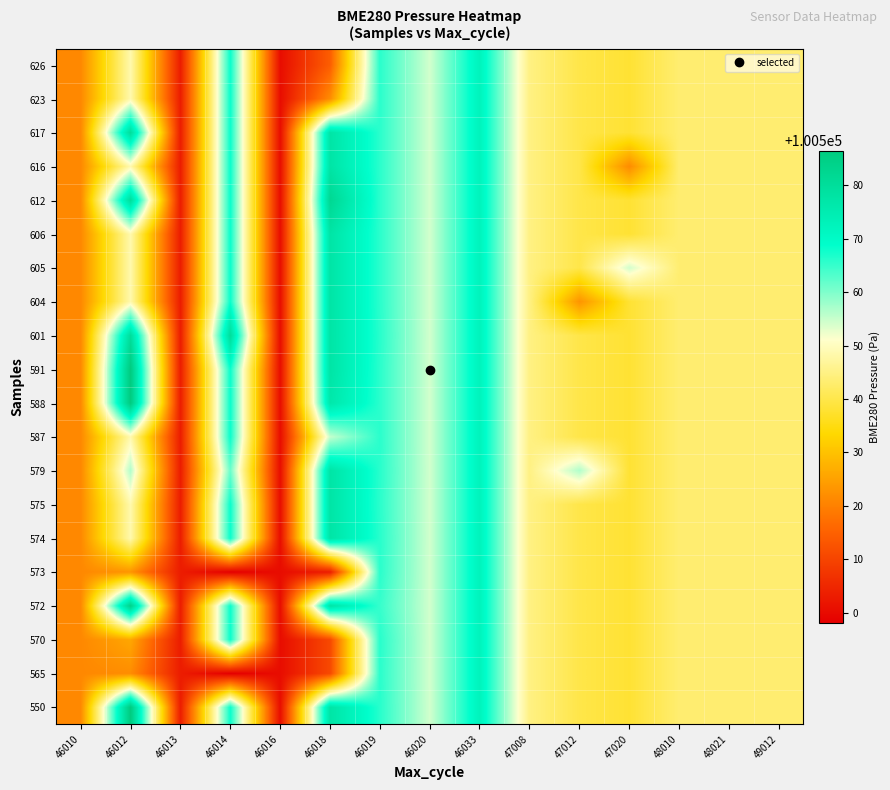

Reading left to right, transcribe all the data shown in this chart.

550: 46010=100521.2	46012=100586.5	46013=100503.2	46014=100568.1	46016=100500.5	46018=100577.6	46019=100566.0	46020=100554.2	46033=100572.3	47008=100544.9	47012=100539.8	47020=100538.0	48010=100543.3	48021=100543.3	49012=100543.3
565: 46010=100521.2	46012=100521.8	46013=100503.2	46014=100498.1	46016=100500.5	46018=100510.9	46019=100565.9	46020=100554.2	46033=100572.3	47008=100544.9	47012=100539.8	47020=100538.0	48010=100543.3	48021=100543.3	49012=100543.3
570: 46010=100521.2	46012=100525.9	46013=100503.2	46014=100568.1	46016=100500.5	46018=100510.9	46019=100566.0	46020=100554.2	46033=100572.3	47008=100544.9	47012=100539.8	47020=100538.0	48010=100543.3	48021=100543.3	49012=100543.3
572: 46010=100521.2	46012=100584.1	46013=100503.2	46014=100568.1	46016=100500.5	46018=100577.6	46019=100565.0	46020=100554.2	46033=100572.3	47008=100544.9	47012=100539.8	47020=100538.0	48010=100543.3	48021=100543.3	49012=100543.3
573: 46010=100521.2	46012=100523.0	46013=100503.2	46014=100498.1	46016=100500.5	46018=100503.2	46019=100565.9	46020=100554.2	46033=100572.3	47008=100544.9	47012=100539.8	47020=100538.0	48010=100543.3	48021=100543.3	49012=100543.3
574: 46010=100521.2	46012=100548.6	46013=100503.2	46014=100568.1	46016=100500.5	46018=100577.6	46019=100566.0	46020=100554.2	46033=100572.3	47008=100544.9	47012=100539.8	47020=100538.0	48010=100543.3	48021=100543.3	49012=100543.3
575: 46010=100521.2	46012=100548.6	46013=100503.2	46014=100568.1	46016=100500.5	46018=100577.6	46019=100565.9	46020=100554.2	46033=100572.3	47008=100544.9	47012=100539.8	47020=100538.0	48010=100543.3	48021=100543.3	49012=100543.3
579: 46010=100521.2	46012=100556.6	46013=100503.2	46014=100561.4	46016=100500.5	46018=100577.6	46019=100566.0	46020=100554.2	46033=100572.3	47008=100544.9	47012=100556.6	47020=100538.0	48010=100543.3	48021=100543.3	49012=100543.3
587: 46010=100521.2	46012=100548.6	46013=100503.2	46014=100568.1	46016=100500.5	46018=100555.1	46019=100565.9	46020=100554.2	46033=100572.3	47008=100544.9	47012=100539.8	47020=100538.0	48010=100543.3	48021=100543.3	49012=100543.3
588: 46010=100521.2	46012=100586.5	46013=100503.2	46014=100568.1	46016=100500.5	46018=100576.4	46019=100565.9	46020=100554.2	46033=100572.3	47008=100544.9	47012=100539.8	47020=100538.0	48010=100543.3	48021=100543.3	49012=100543.3
591: 46010=100521.2	46012=100586.5	46013=100503.2	46014=100568.1	46016=100500.5	46018=100577.6	46019=100565.9	46020=100554.2	46033=100572.3	47008=100544.9	47012=100539.8	47020=100538.0	48010=100543.3	48021=100543.3	49012=100543.3
601: 46010=100521.2	46012=100580.0	46013=100503.2	46014=100580.0	46016=100500.5	46018=100577.6	46019=100566.0	46020=100554.2	46033=100572.3	47008=100544.9	47012=100539.8	47020=100538.0	48010=100543.3	48021=100543.3	49012=100543.3
604: 46010=100521.2	46012=100548.6	46013=100503.2	46014=100568.1	46016=100500.5	46018=100577.6	46019=100565.9	46020=100554.2	46033=100572.3	47008=100544.9	47012=100523.0	47020=100538.0	48010=100543.3	48021=100543.3	49012=100543.3
605: 46010=100521.2	46012=100548.6	46013=100503.2	46014=100568.1	46016=100500.5	46018=100577.6	46019=100565.9	46020=100554.2	46033=100572.3	47008=100544.9	47012=100539.8	47020=100554.2	48010=100543.3	48021=100543.3	49012=100543.3
606: 46010=100521.2	46012=100548.6	46013=100503.2	46014=100568.1	46016=100500.5	46018=100577.6	46019=100565.9	46020=100554.2	46033=100572.3	47008=100544.9	47012=100539.8	47020=100538.0	48010=100543.3	48021=100543.3	49012=100543.3
612: 46010=100521.2	46012=100580.0	46013=100503.2	46014=100568.1	46016=100500.5	46018=100582.0	46019=100565.9	46020=100554.2	46033=100572.3	47008=100544.9	47012=100539.8	47020=100538.0	48010=100543.3	48021=100543.3	49012=100543.3
616: 46010=100521.2	46012=100548.6	46013=100503.2	46014=100568.1	46016=100500.5	46018=100577.6	46019=100565.9	46020=100554.2	46033=100572.3	47008=100544.9	47012=100539.8	47020=100521.7	48010=100543.3	48021=100543.3	49012=100543.3
617: 46010=100521.2	46012=100580.0	46013=100503.2	46014=100568.1	46016=100500.5	46018=100577.4	46019=100565.9	46020=100554.2	46033=100572.3	47008=100544.9	47012=100539.8	47020=100538.0	48010=100543.3	48021=100543.3	49012=100543.3
623: 46010=100521.2	46012=100548.6	46013=100503.2	46014=100568.1	46016=100500.5	46018=100521.8	46019=100565.9	46020=100554.2	46033=100572.3	47008=100544.9	47012=100539.8	47020=100538.0	48010=100543.3	48021=100543.3	49012=100543.3
626: 46010=100521.2	46012=100548.6	46013=100503.2	46014=100568.1	46016=100500.5	46018=100514.5	46019=100565.9	46020=100554.2	46033=100572.3	47008=100544.9	47012=100539.8	47020=100538.0	48010=100543.3	48021=100543.3	49012=100543.3